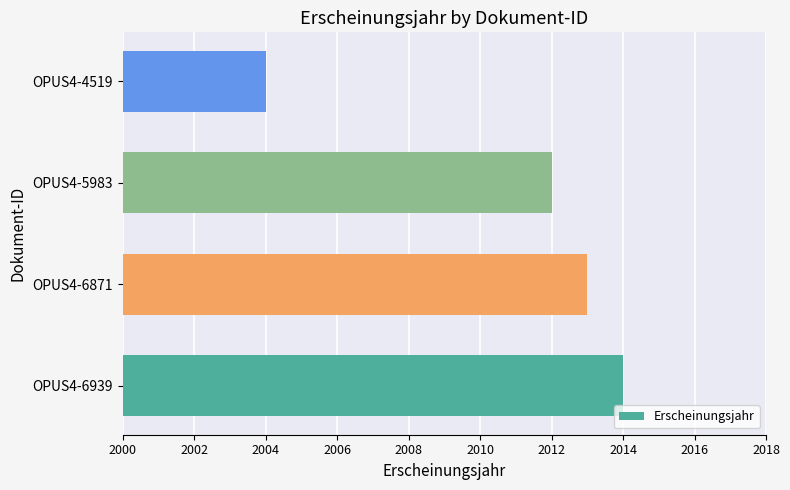

Reading bottom to top, list all the values displayed in this chart.

OPUS4-6939=2014	OPUS4-6871=2013	OPUS4-5983=2012	OPUS4-4519=2004